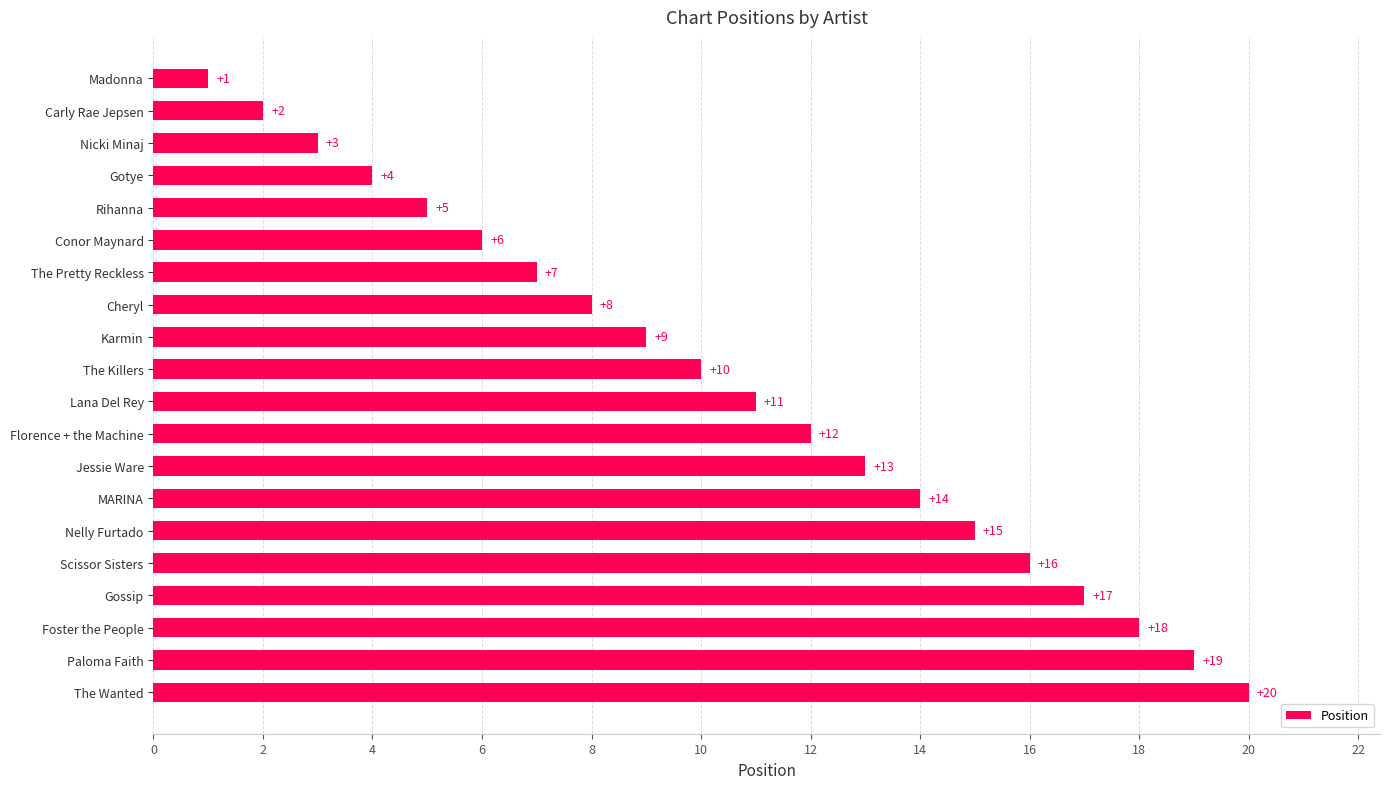

What is the change in value from Rihanna to Carly Rae Jepsen?

-3